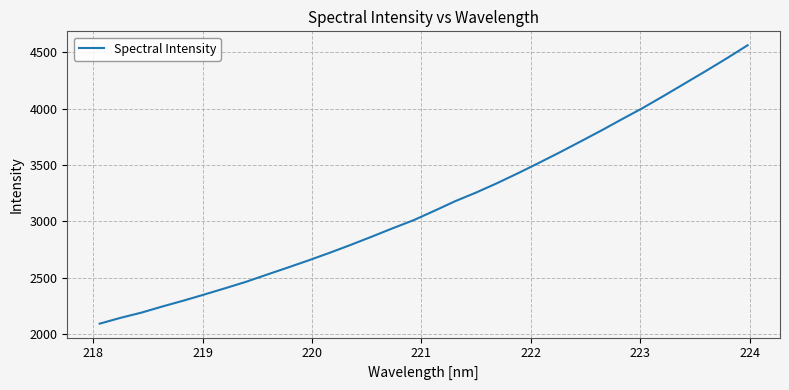

What is the difference between the maximum and minimum values?

2467.7